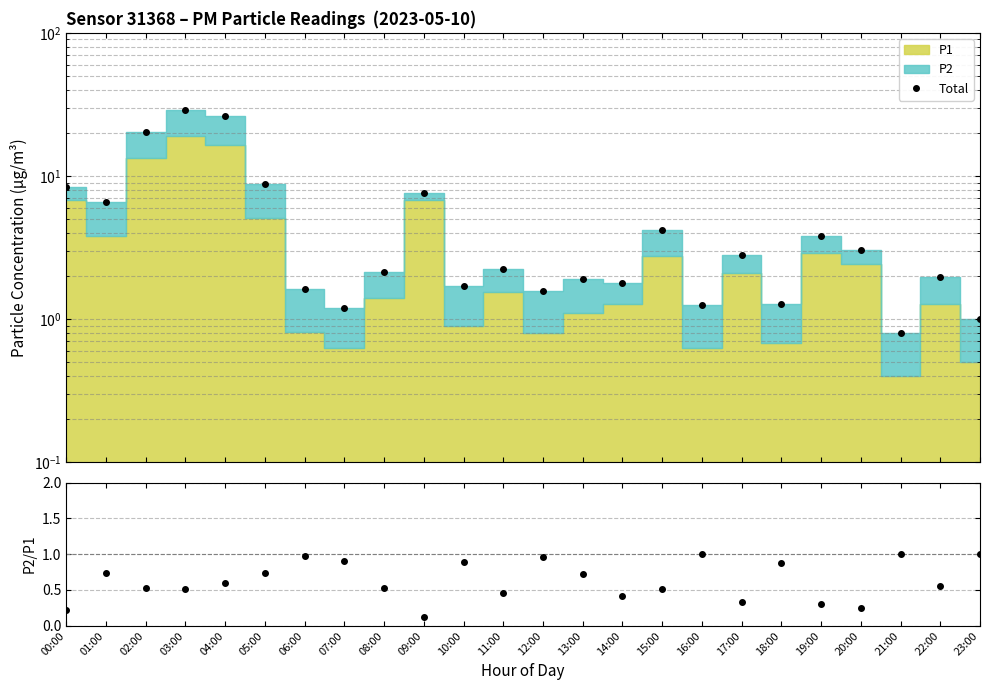

In P2/P1, how many points are lower than both neighbors (excluding endpoints)?

7